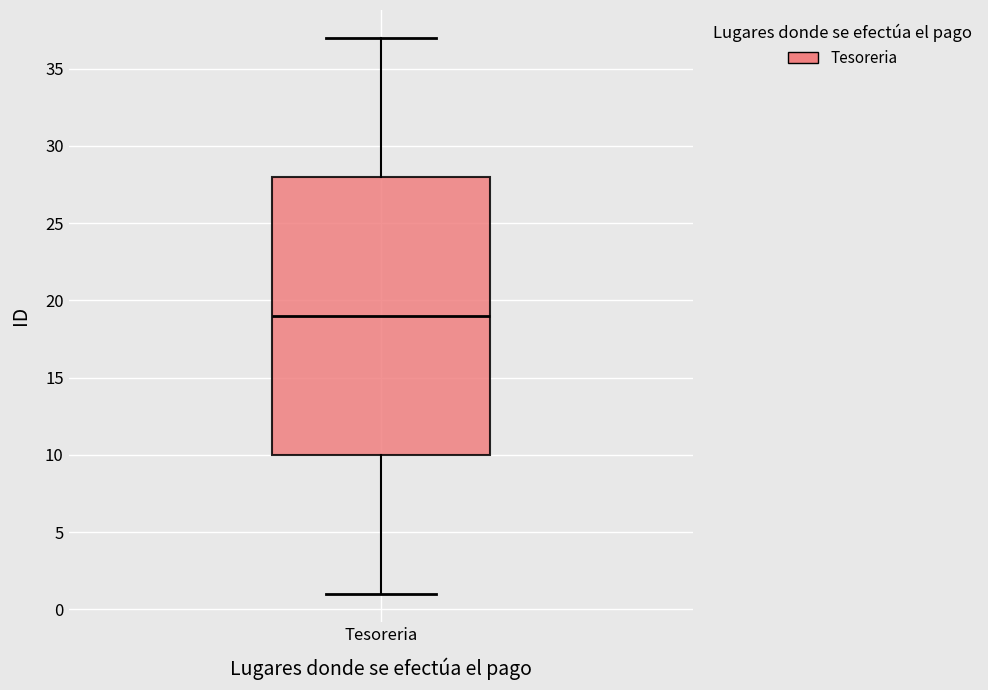

Read this box plot against the y-axis: the position of the median line, the range covered by the box, and the ends of both whiskers. The values are not printed on the chart, so give them approximately, as read against the axis.

median 19, box 10 to 28, whiskers 1 to 37